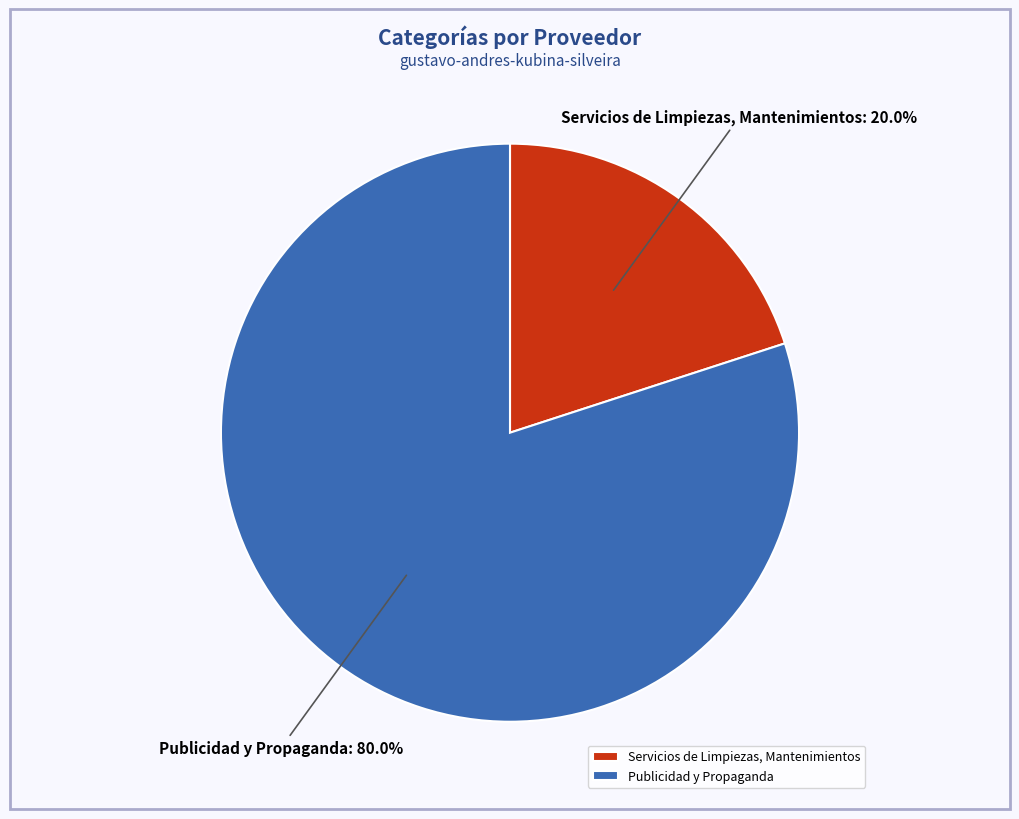

The Publicidad y Propaganda slice represents 80% of the pie. True or false?

True